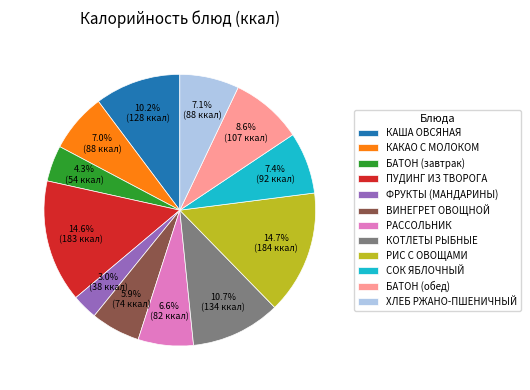

To the nearest percent, what is the combined percentage of БАТОН (обед) and КАША ОВСЯНАЯ?

19%